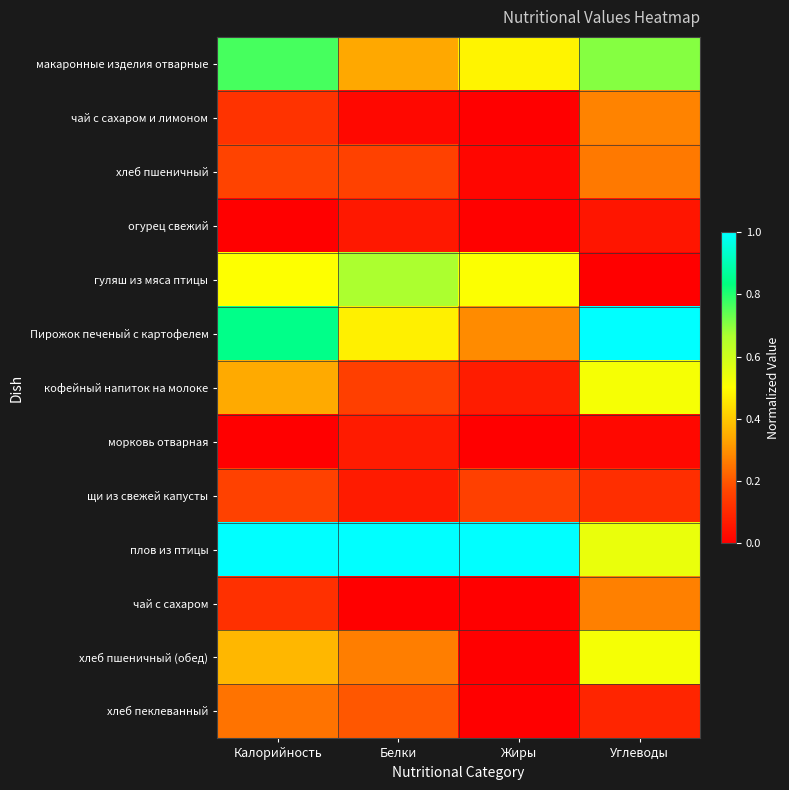

What is the total value across all series at Углеводы?

4.4